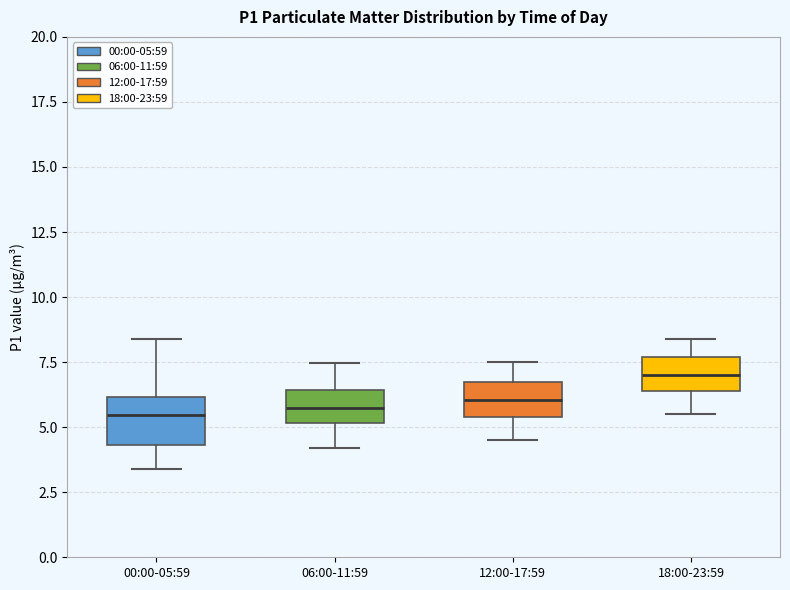

Reading left to right, read every box against the y-axis: the position of its median line, the range the box covers, and the ends of its whiskers. The values are not printed on the chart, so give them approximately, as read against the axis.

00:00-05:59: median 5.5, box 4.5 to 6.0, whiskers 3.5 to 8.5
06:00-11:59: median 5.5, box 5.0 to 6.5, whiskers 4.0 to 7.5
12:00-17:59: median 6.0, box 5.5 to 6.5, whiskers 4.5 to 7.5
18:00-23:59: median 7.0, box 6.5 to 7.5, whiskers 5.5 to 8.5